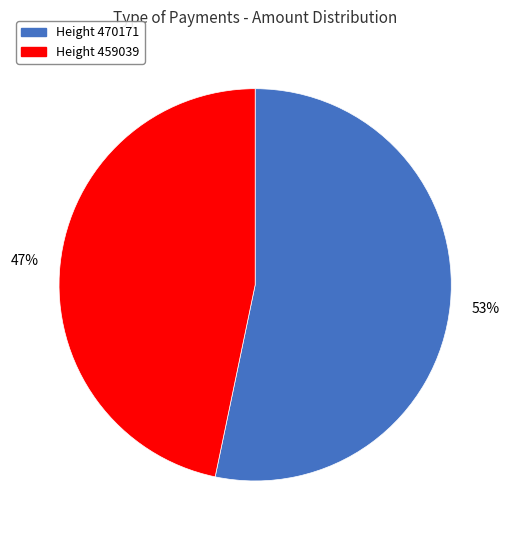

How many slices are in this pie chart?

2